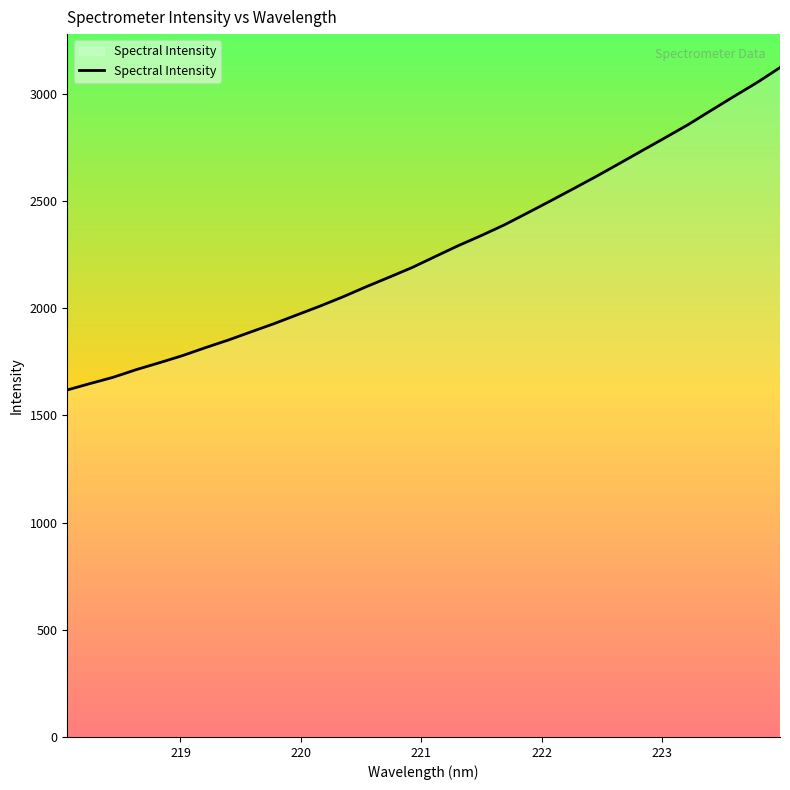

What is the difference between the maximum and minimum values?

1503.5